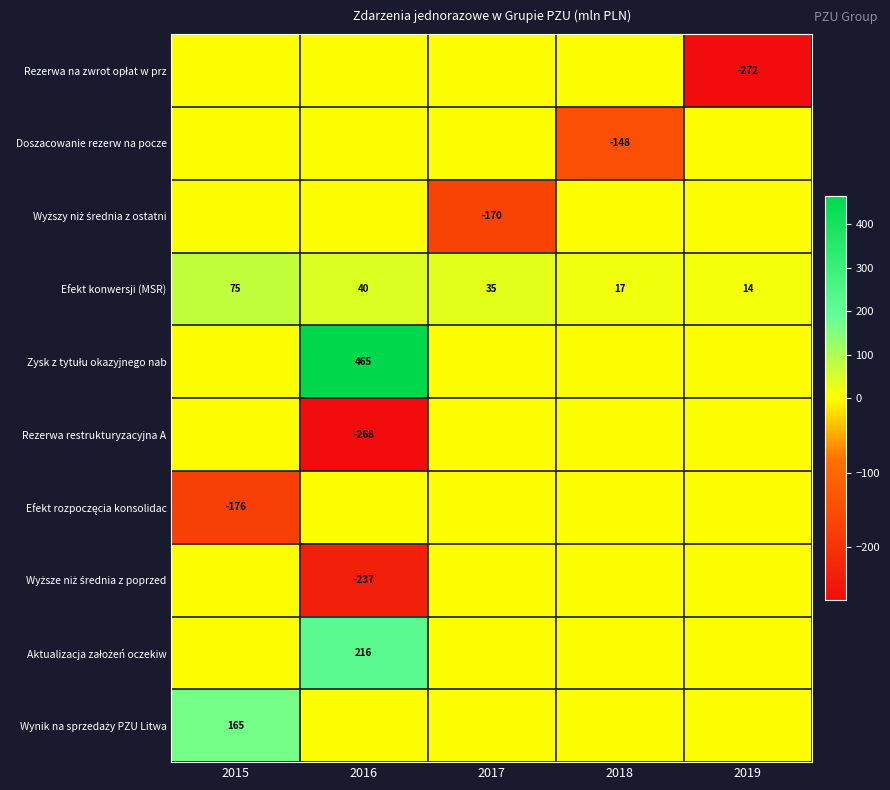

List the labels in order of Efekt konwersji (MSR) value, largest first.

2015, 2016, 2017, 2018, 2019